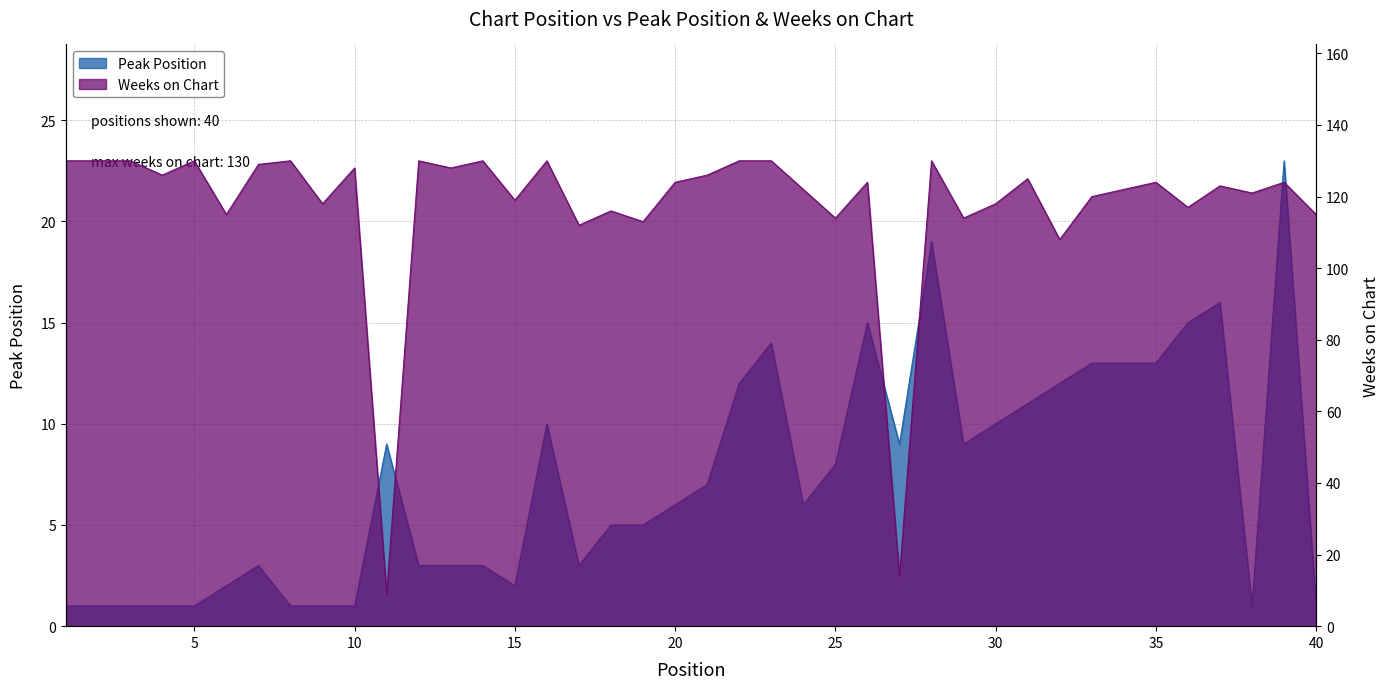

What is the greatest value displayed?

130